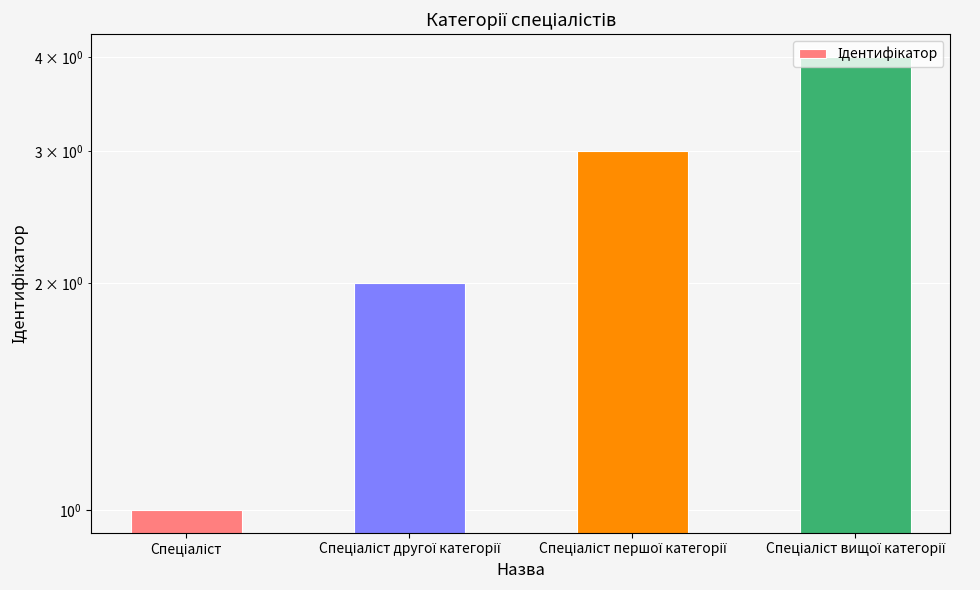

The value at Спеціаліст is 1. True or false?

True